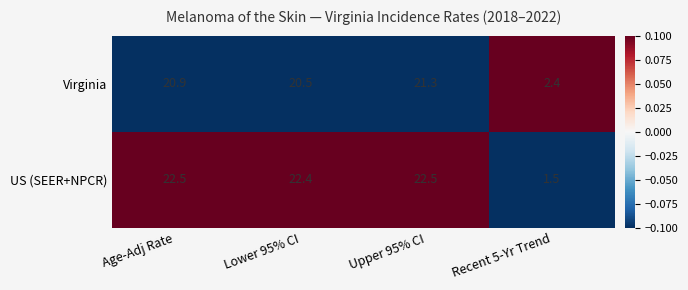

Rank the series by their average value, from highest to lowest.

US (SEER+NPCR), Virginia